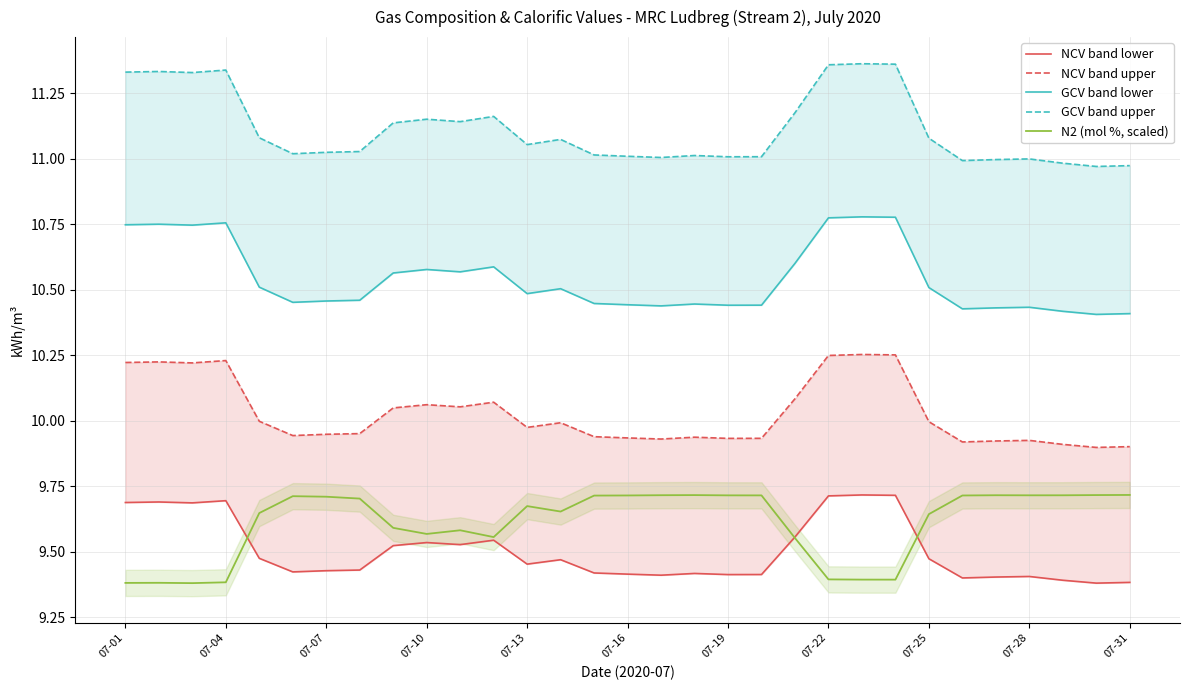

Is it true that N2 (mol %, scaled) equals 13.7 at 07-19?

False